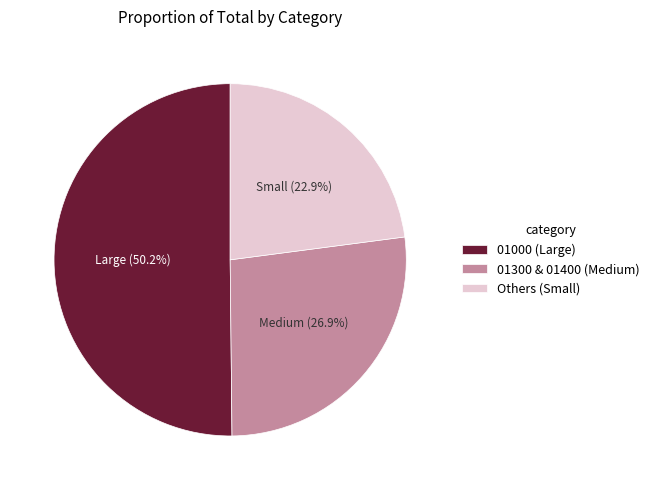

Rank the categories by value from lowest to highest.

Others (Small), 01300 & 01400 (Medium), 01000 (Large)